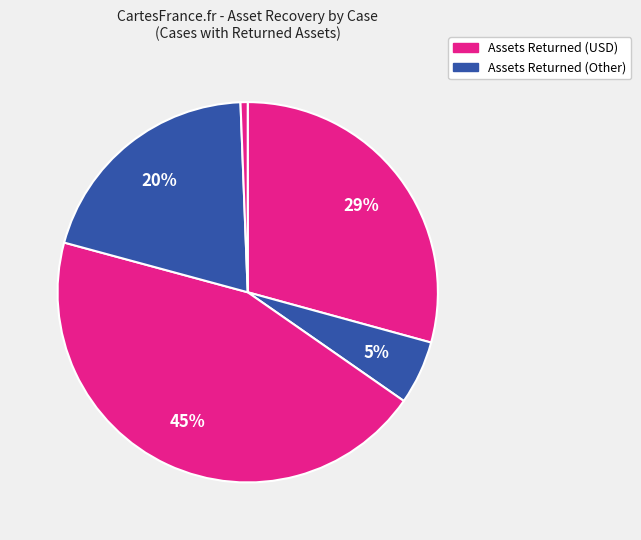

Count the number of slices in the pie.

5